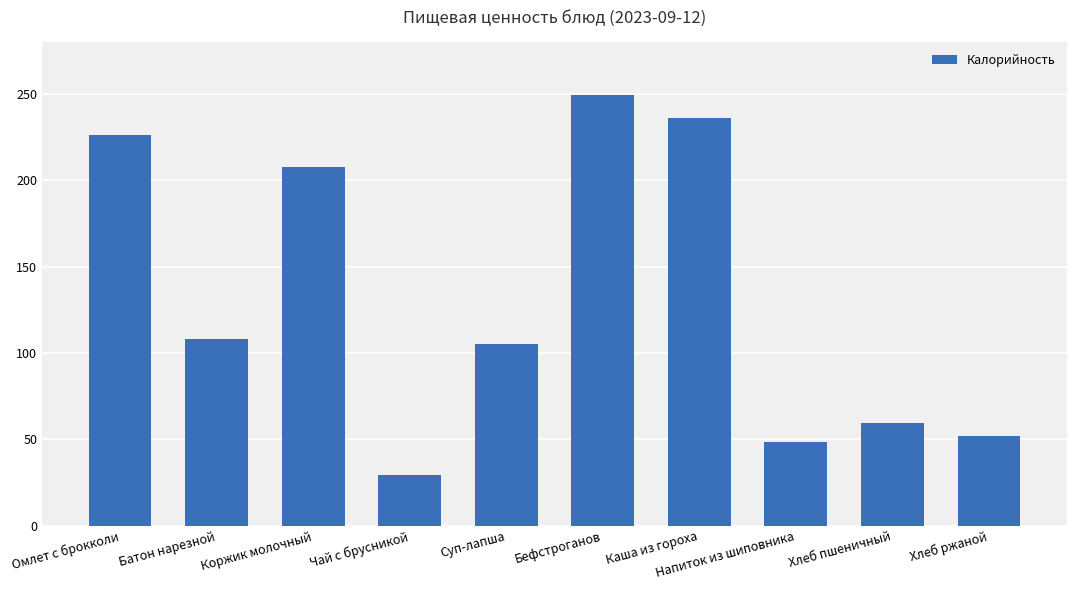

Which label corresponds to the smallest value in the chart?

Чай с брусникой